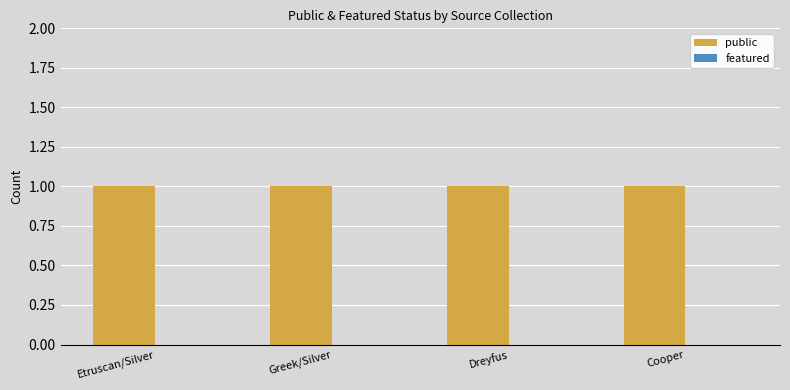

What are all the series names shown in the legend?

public, featured